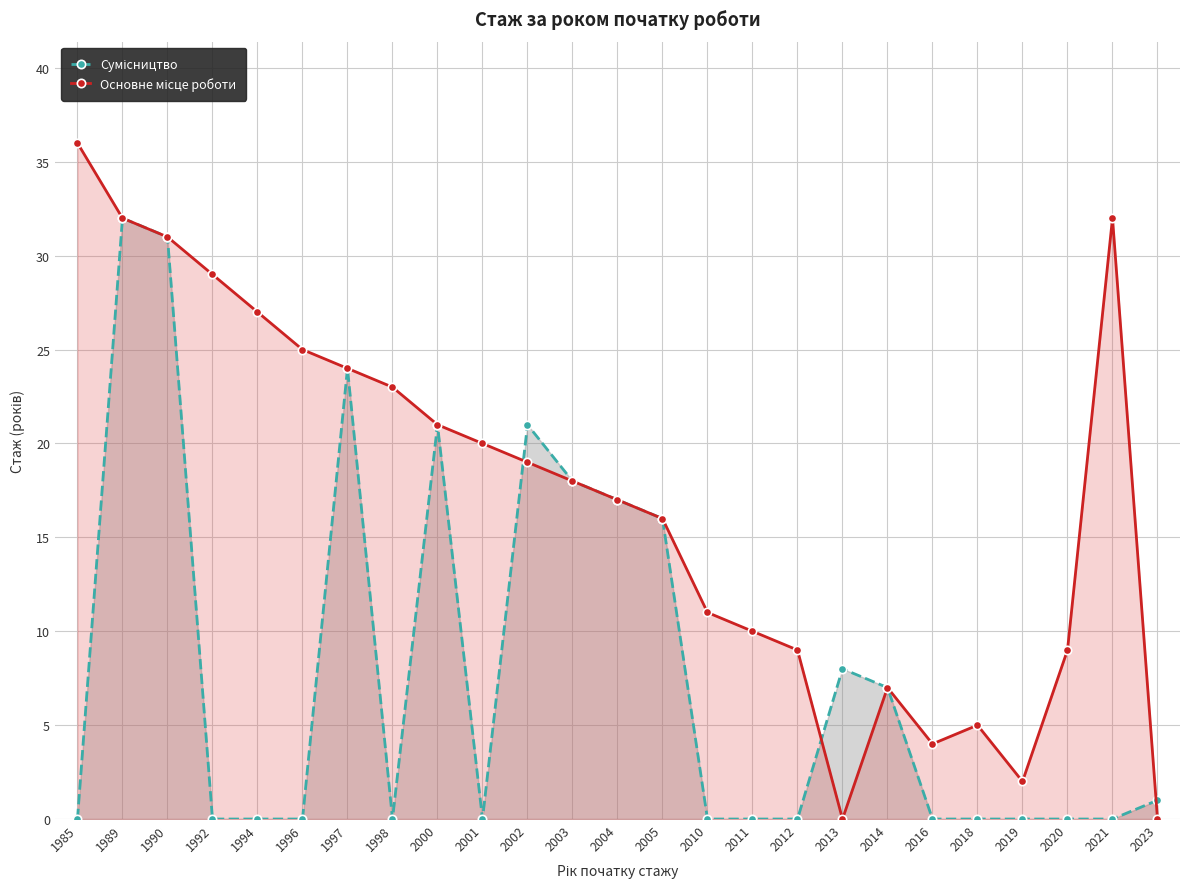

True or false: Основне місце роботи has a value of 11 at 1989.

False